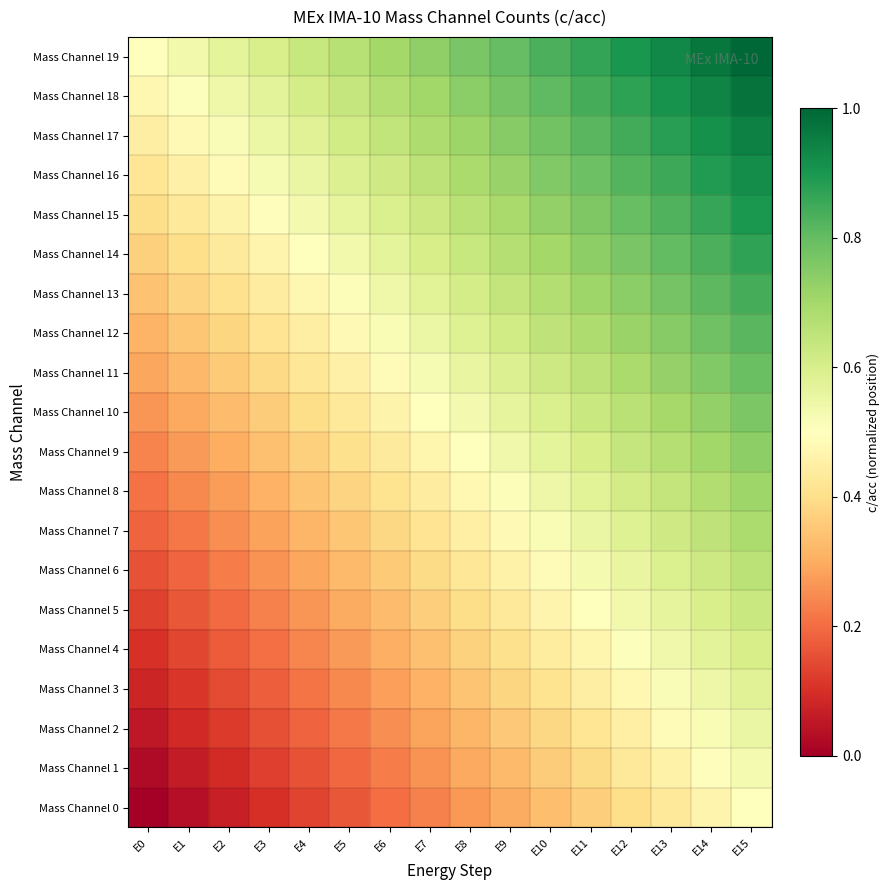

Rank the series by their maximum value, from lowest to highest.

Mass Channel 0, Mass Channel 1, Mass Channel 2, Mass Channel 3, Mass Channel 4, Mass Channel 5, Mass Channel 6, Mass Channel 7, Mass Channel 8, Mass Channel 9, Mass Channel 10, Mass Channel 11, Mass Channel 12, Mass Channel 13, Mass Channel 14, Mass Channel 15, Mass Channel 16, Mass Channel 17, Mass Channel 18, Mass Channel 19